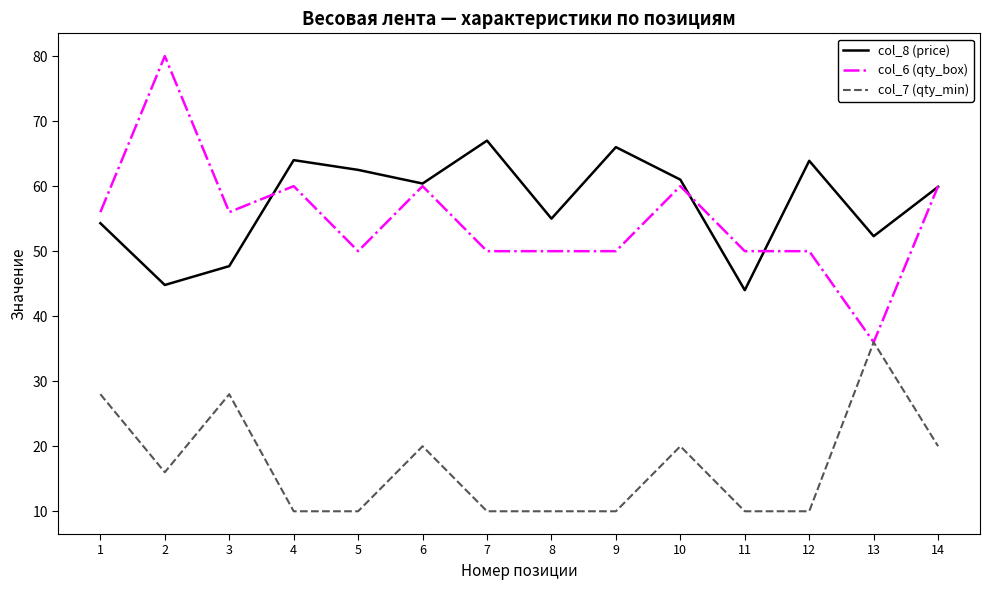

Is the value of col_7 (qty_min) at 4 greater than the value of col_8 (price) at 10?

No